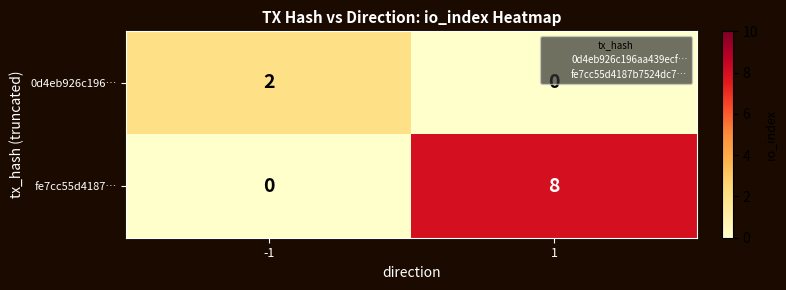

At which category is the sum across all series the highest?

1